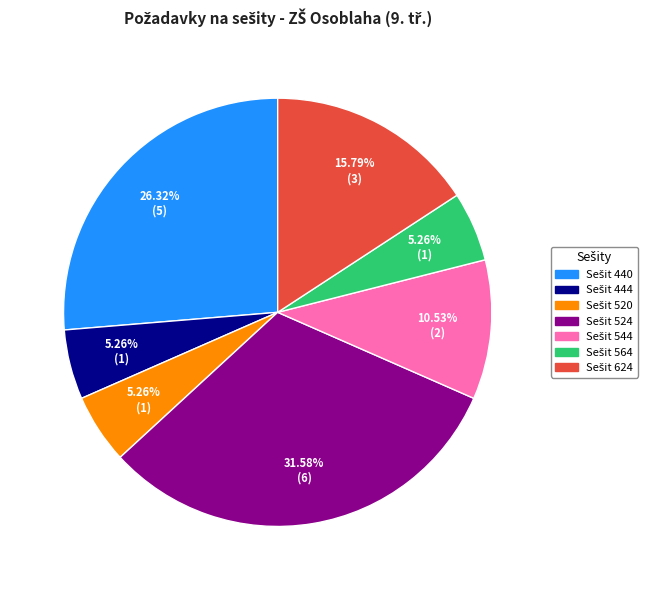

How many slices are in this pie chart?

7